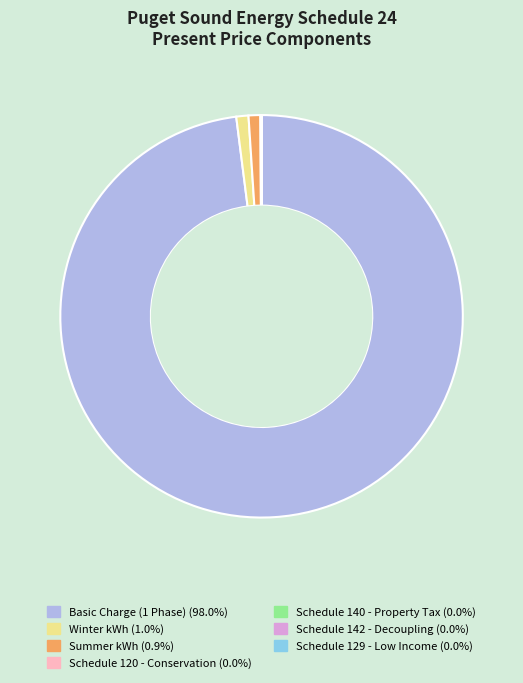

What is the largest slice in the pie chart?

Basic Charge (1 Phase)